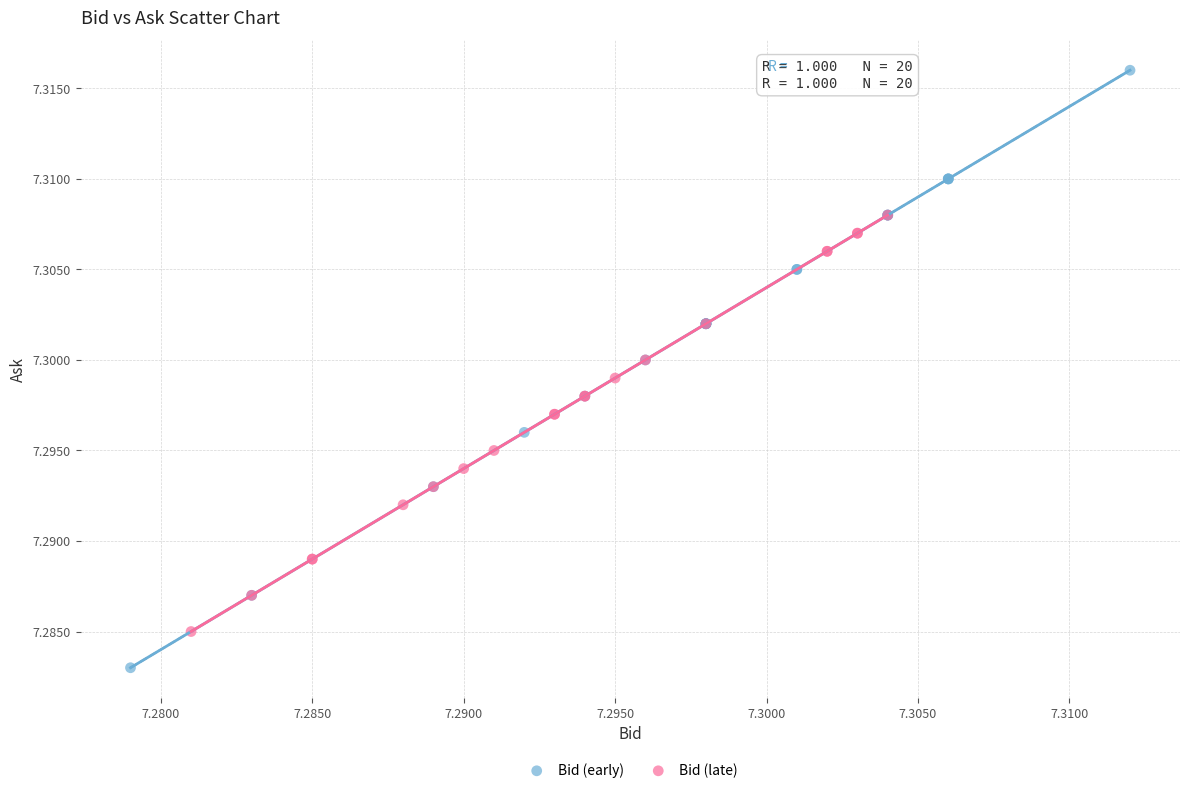

Which series contains the lowest Y value?

Bid (early)